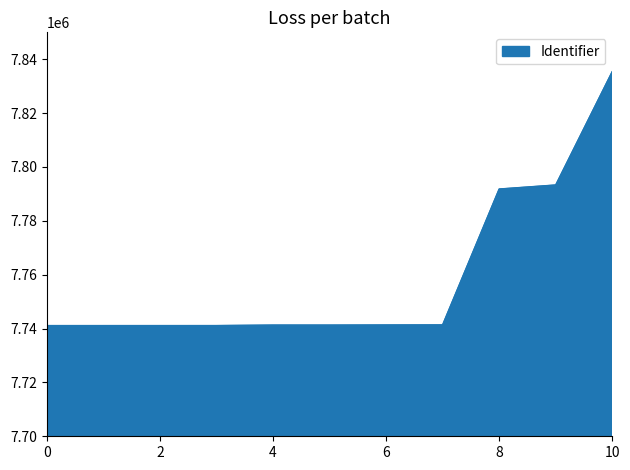

What is the smallest value displayed?

7741109